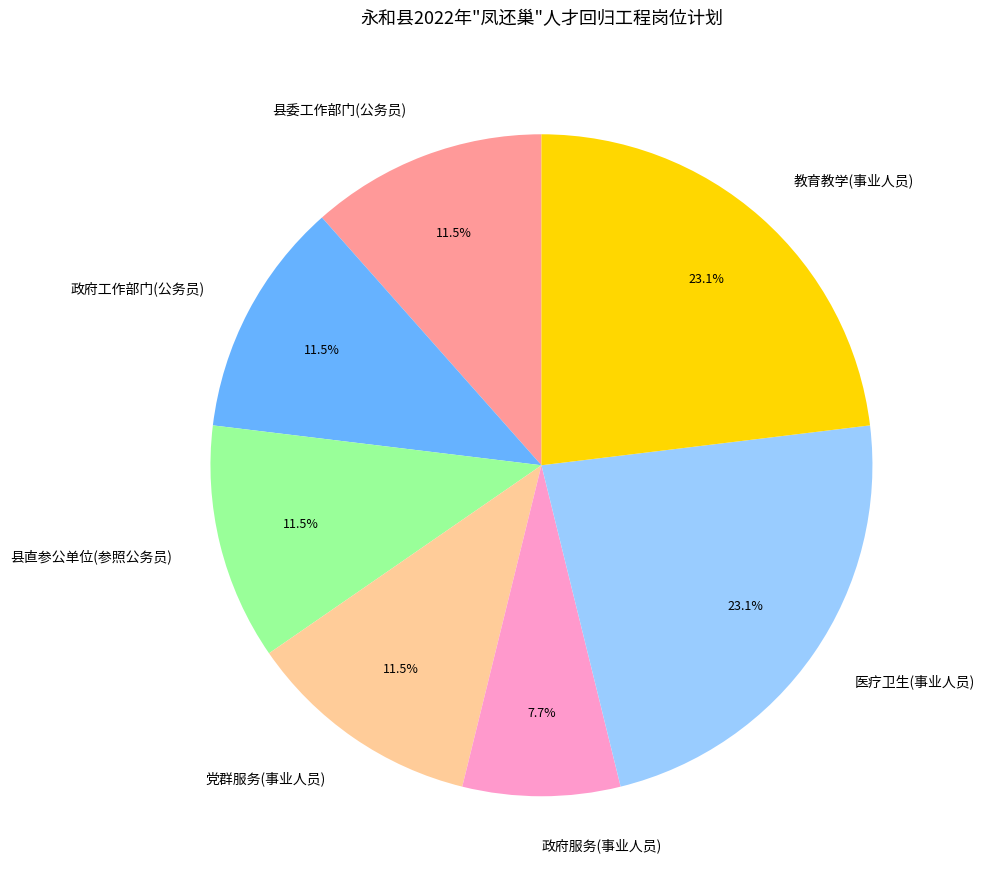

Count the number of slices in the pie.

7